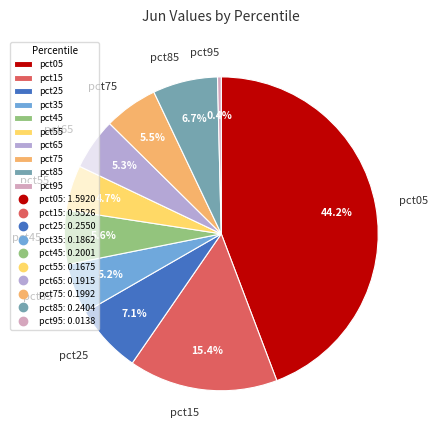

Is it true that pct65 is 1% of the pie?

False